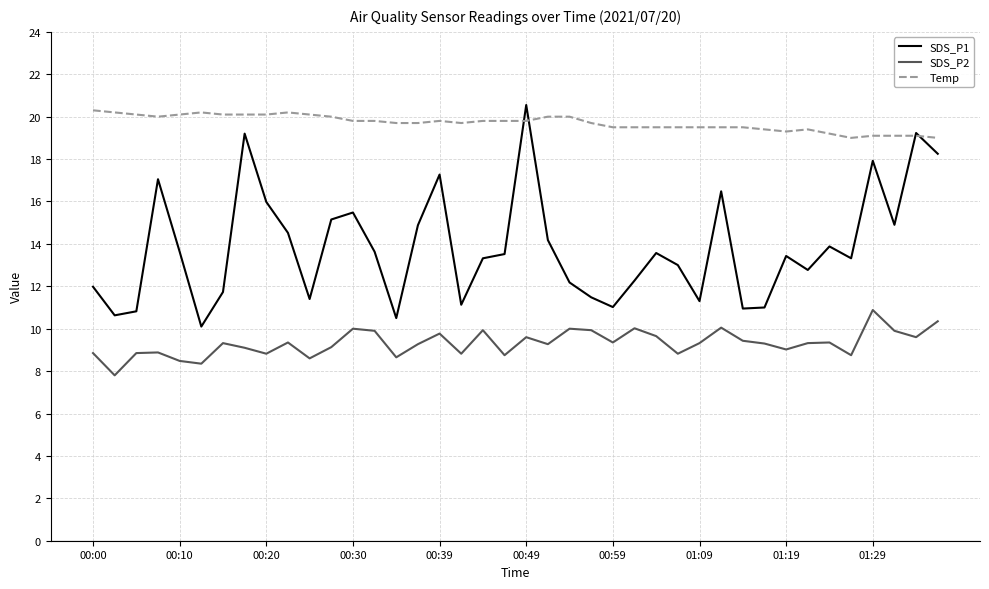

Which series has the largest total across all categories?

Temp